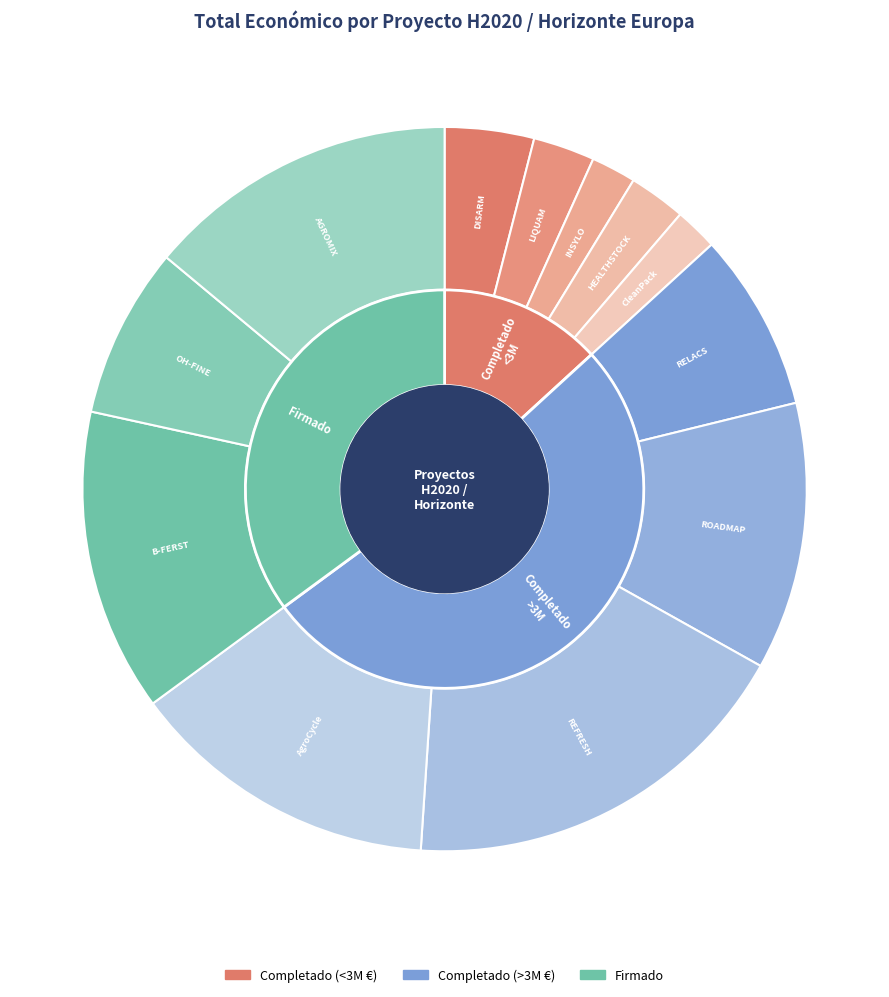

What percentage is the B-FERST slice, to the nearest percent?

14%